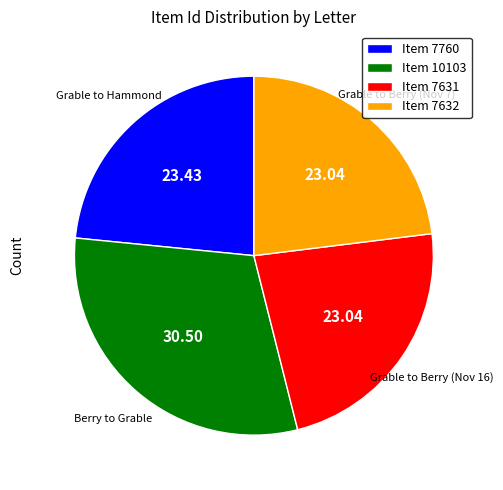

Is the sum of Item 10103 and Item 7631 greater than half?

Yes